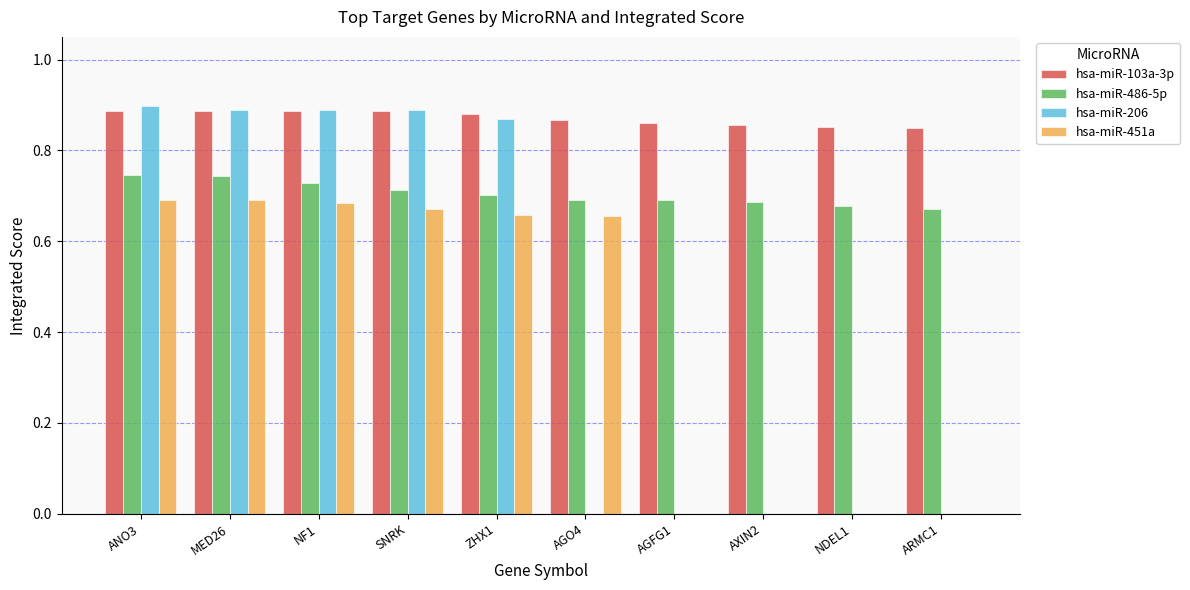

The value of hsa-miR-451a at MED26 is 0.5. True or false?

False